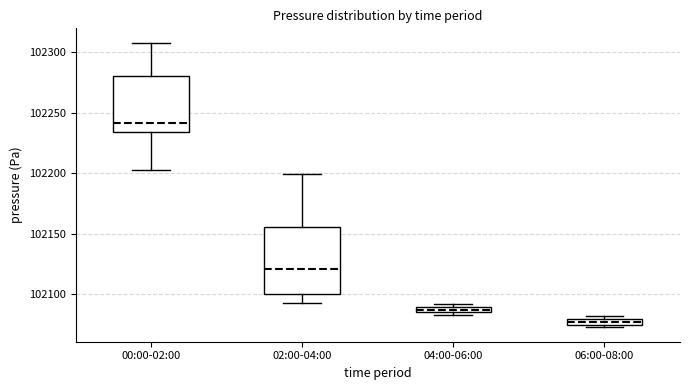

Which box has the lowest median line?

06:00-08:00